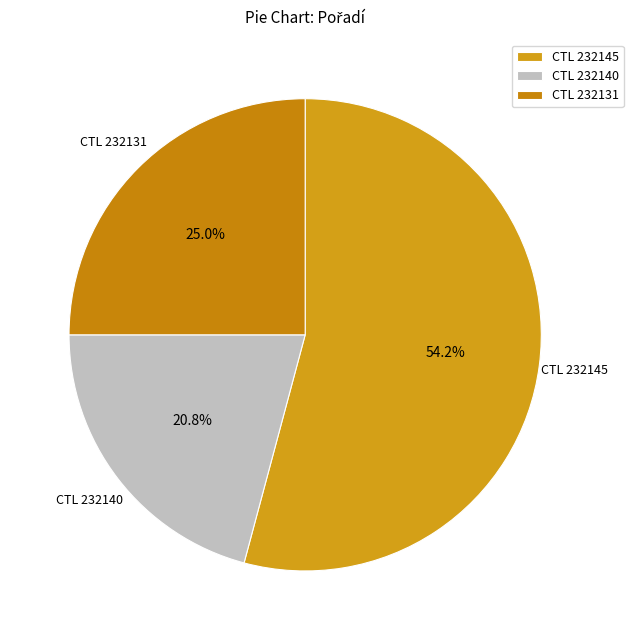

What percentage is NOT represented by CTL 232131?

75.0%